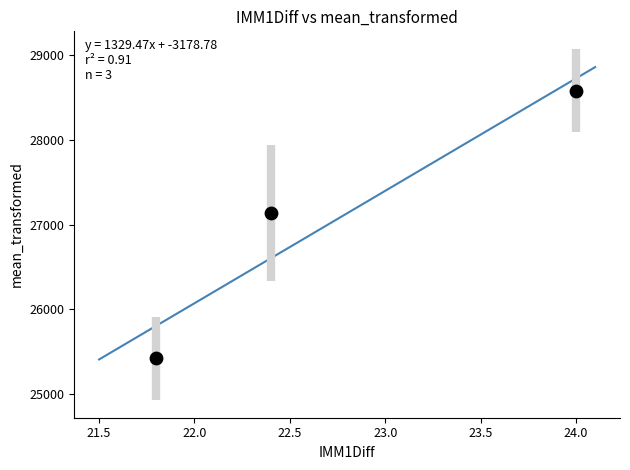

What is the range of Y values (max minus min)?

3166.7